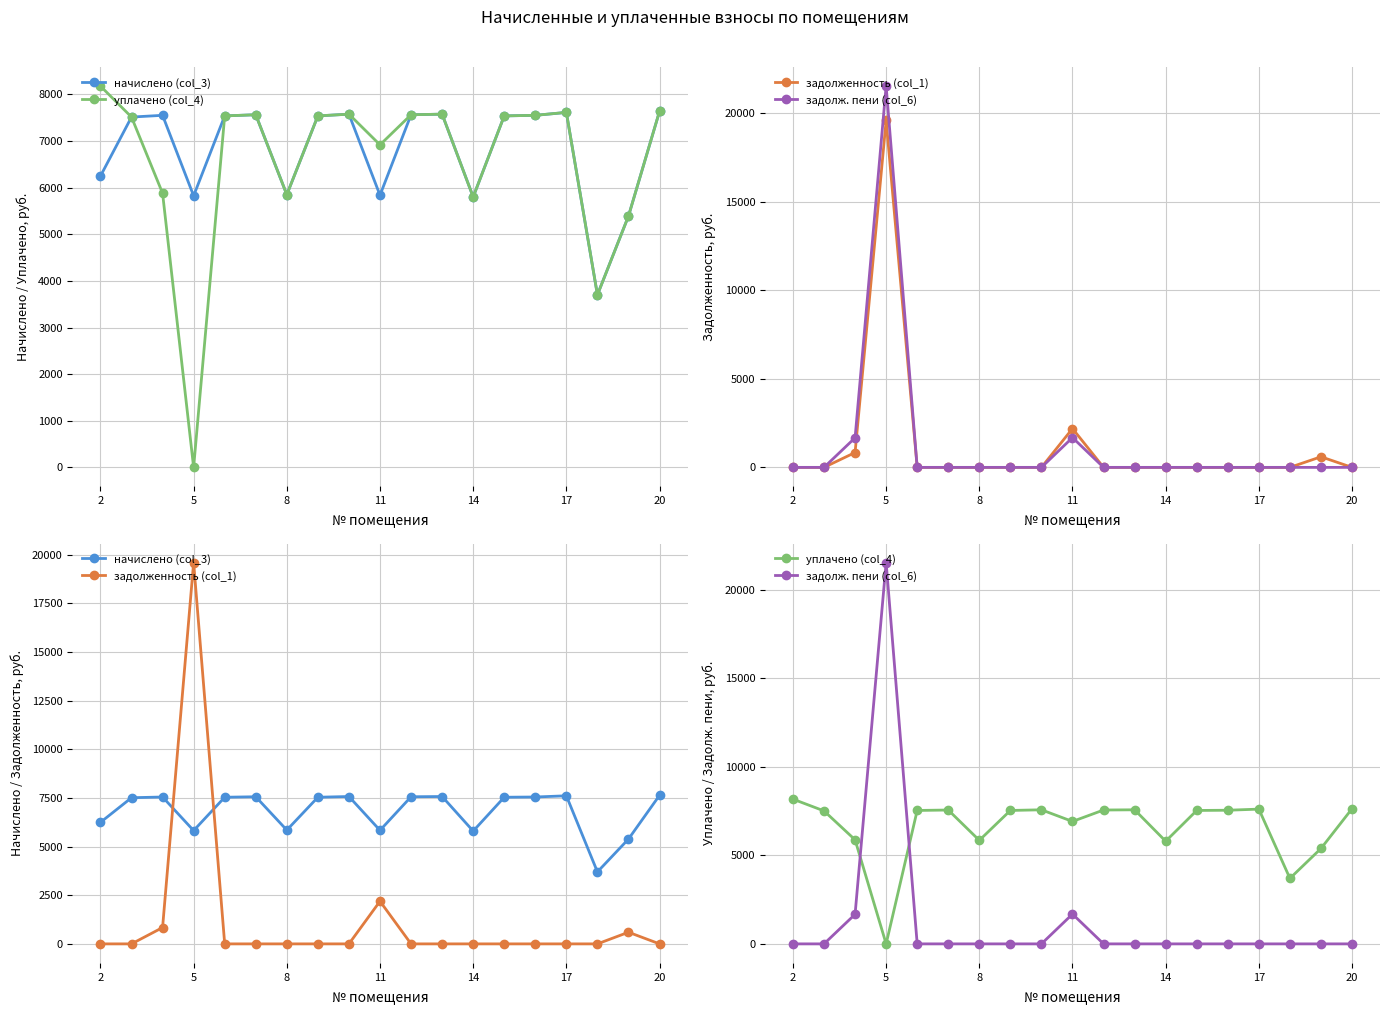

How many lines are shown in the chart?

4